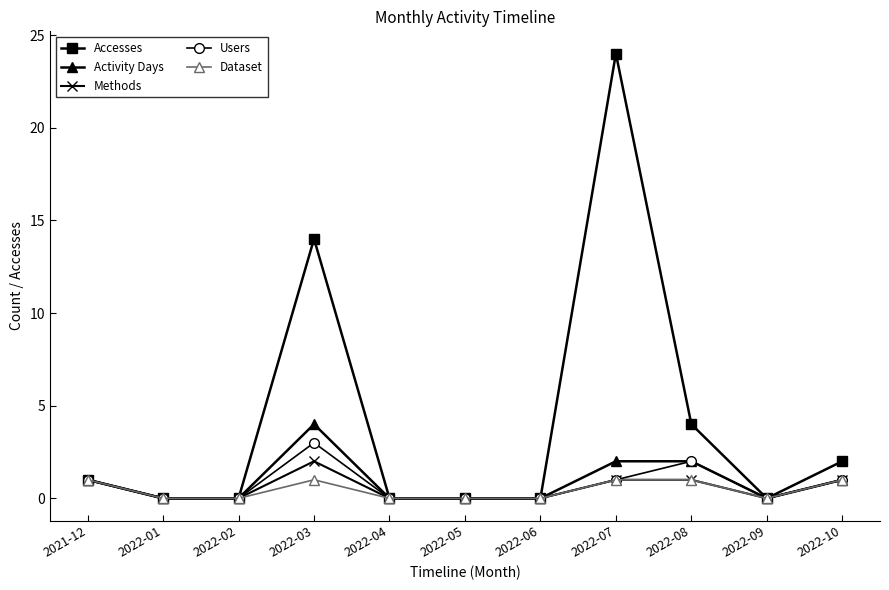

Which series has the widest spread of values?

Accesses